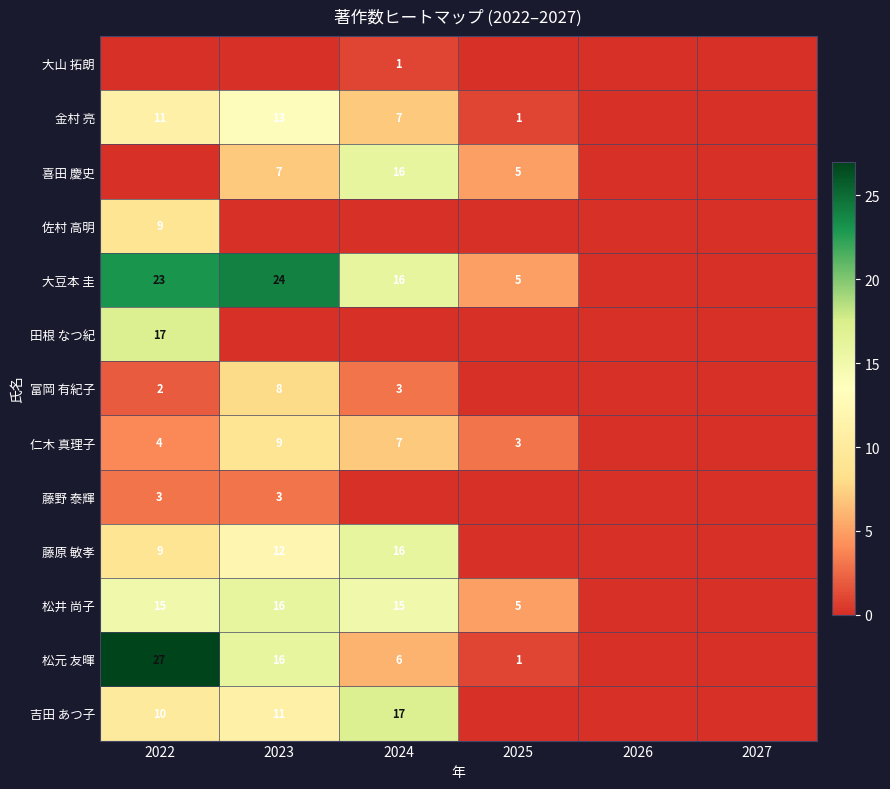

The 吉田 あつ子 series shows 14 at 2022. True or false?

False